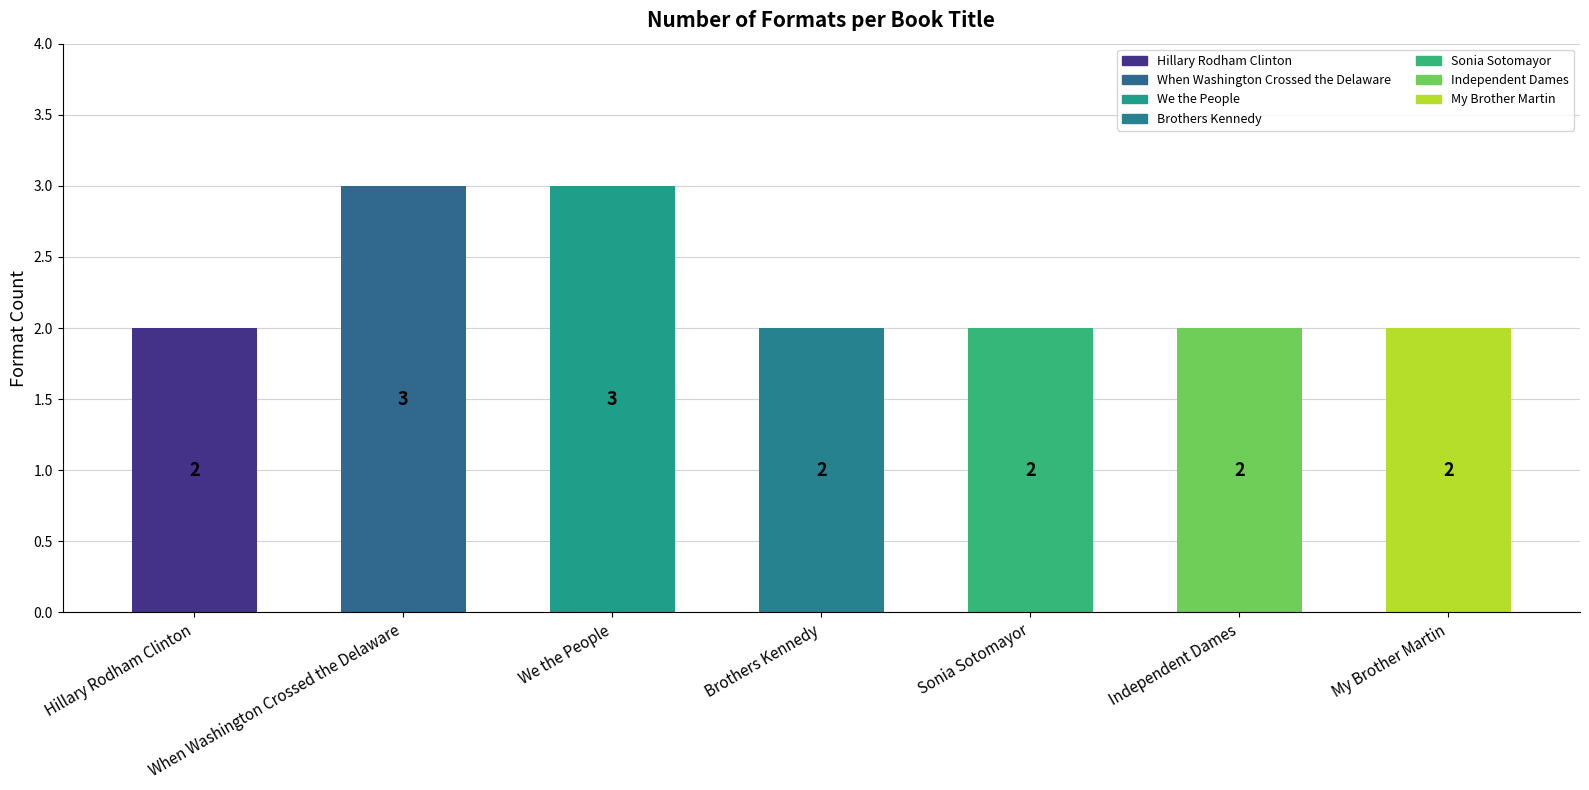

What is the change in value from When Washington Crossed the Delaware to Independent Dames?

-1